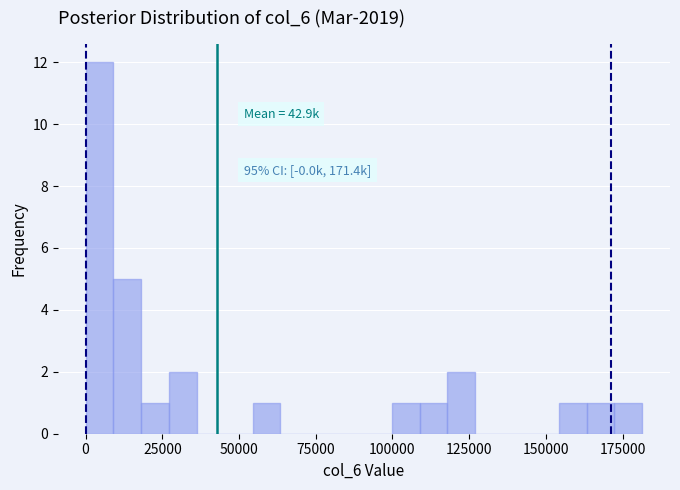

Around what value on the x-axis is the tallest bar? Give the approximate position of its centre, as read against the axis.

5000